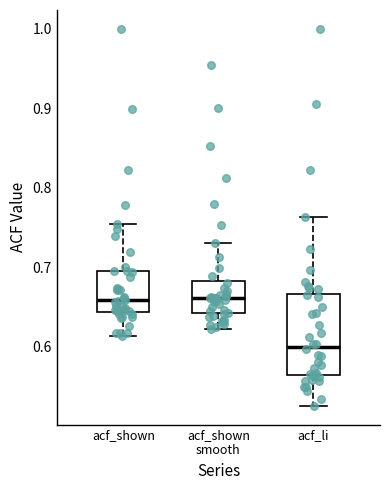

Where is the upper edge of the box for acf_shown smooth on the y-axis? The values are not printed on the chart, so give them approximately, as read against the axis.

0.68